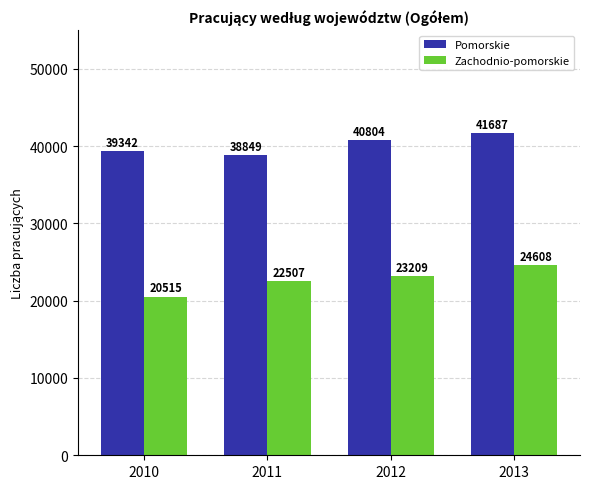

How many series are shown in this chart?

2